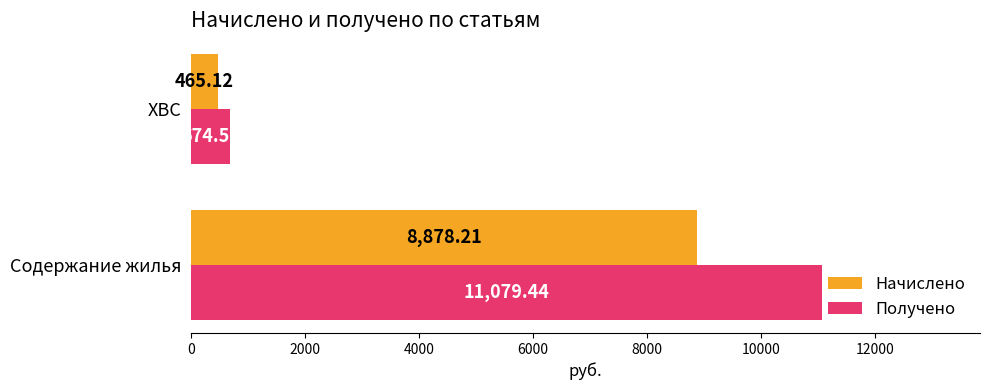

Which series has the largest range (max minus min)?

Получено